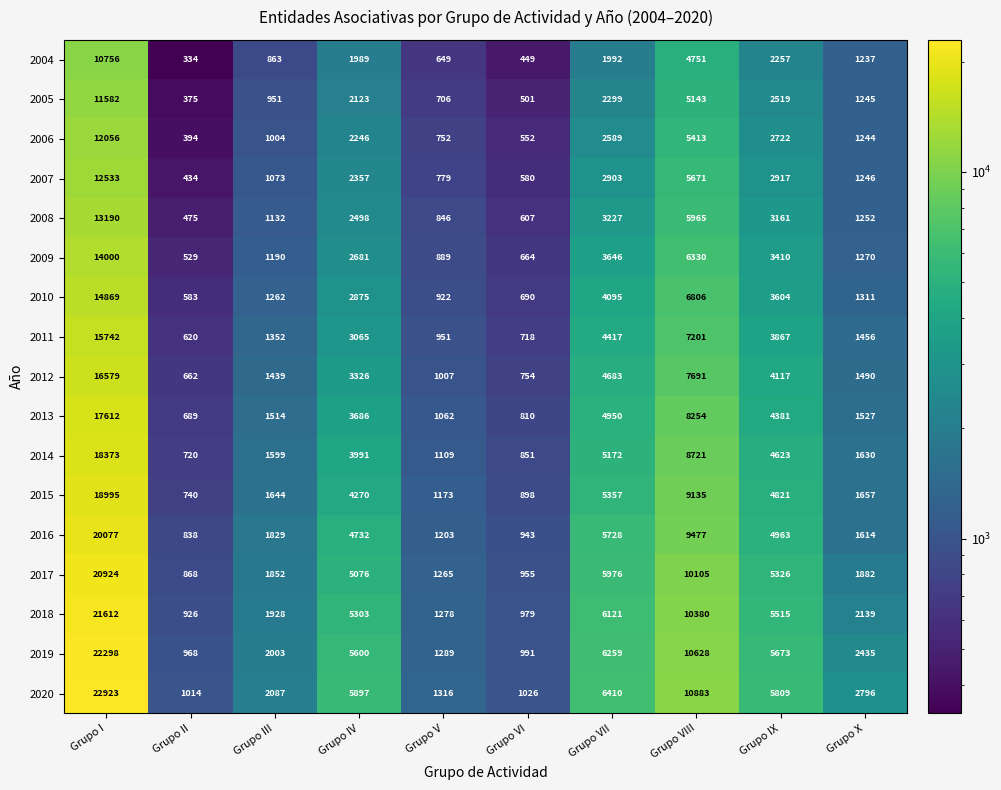

Which series has the largest total across all categories?

2020